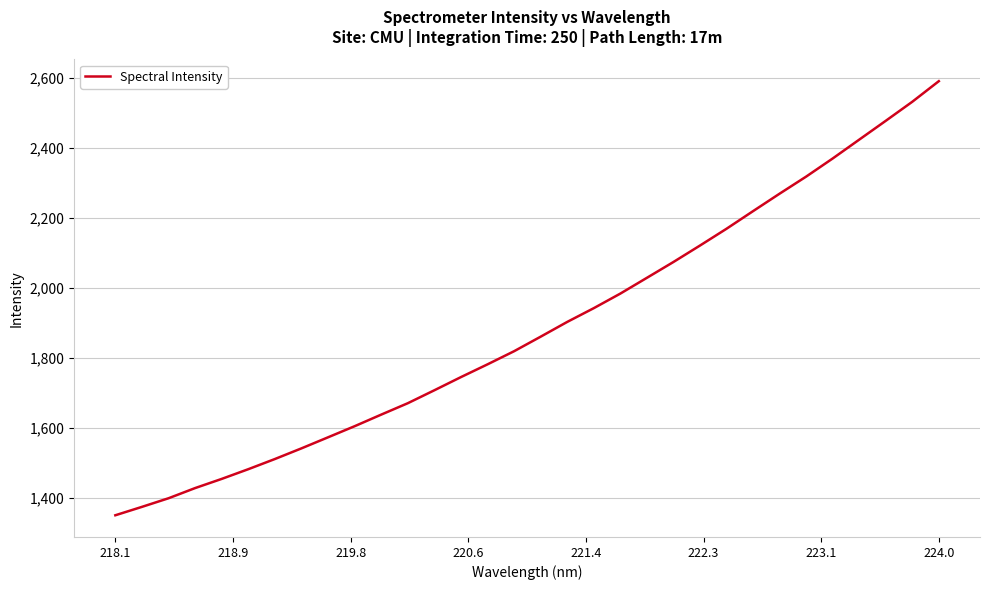

What is the difference between the maximum and minimum values?

1240.4